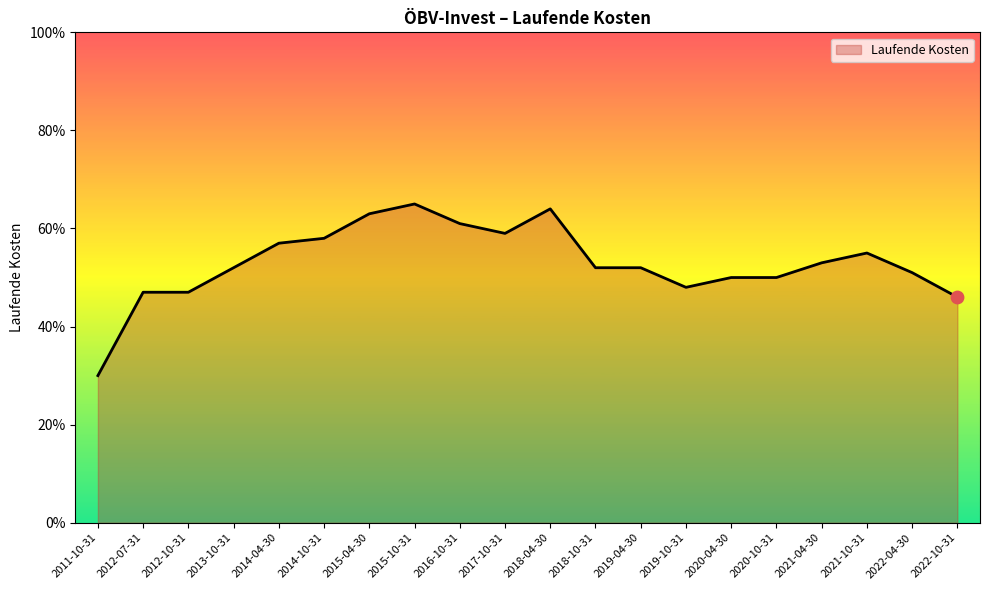

Between 2022-04-30 and 2012-10-31, which is larger?

2022-04-30